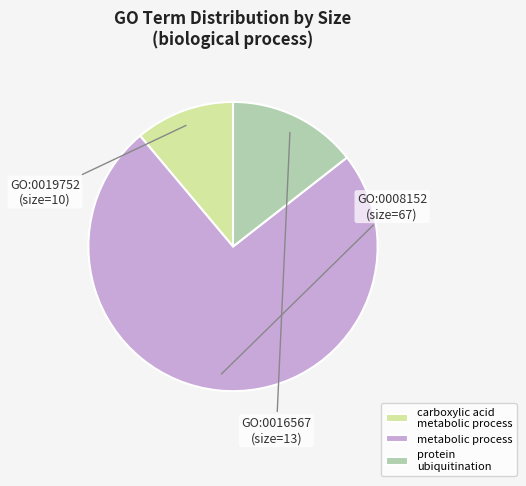

True or false: protein ubiquitination accounts for 14% of the total.

True